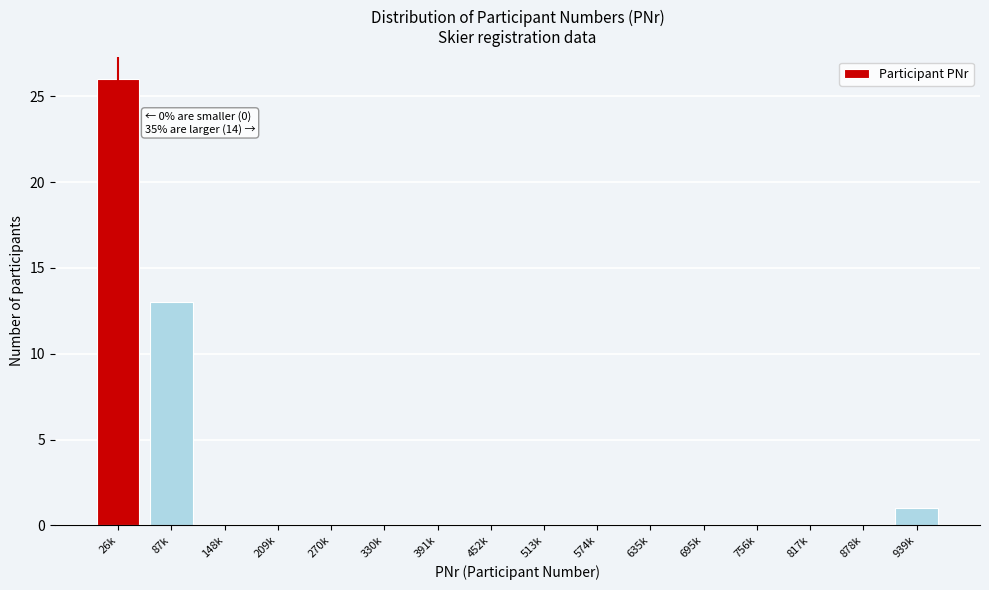

Reading left to right, what are all the values shown in this chart?

26k=26	87k=13	148k=0	209k=0	270k=0	330k=0	391k=0	452k=0	513k=0	574k=0	635k=0	695k=0	756k=0	817k=0	878k=0	939k=1